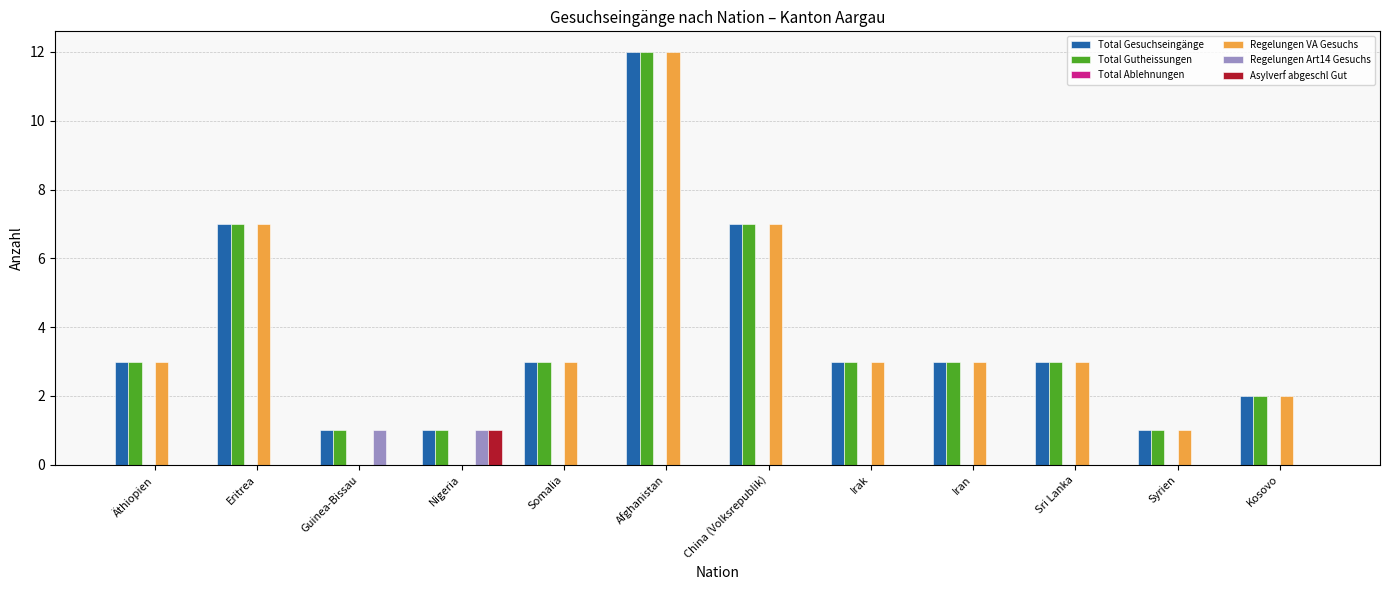

What is the spread (max minus min) of values at Irak?

3